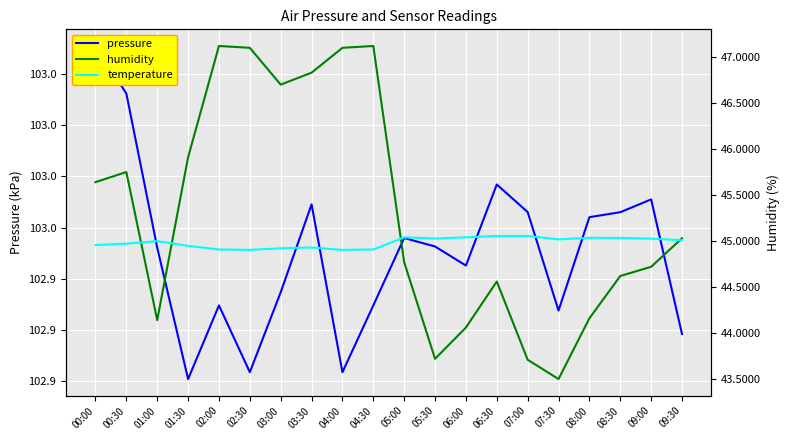

Where is the first local minimum for temperature?

02:30